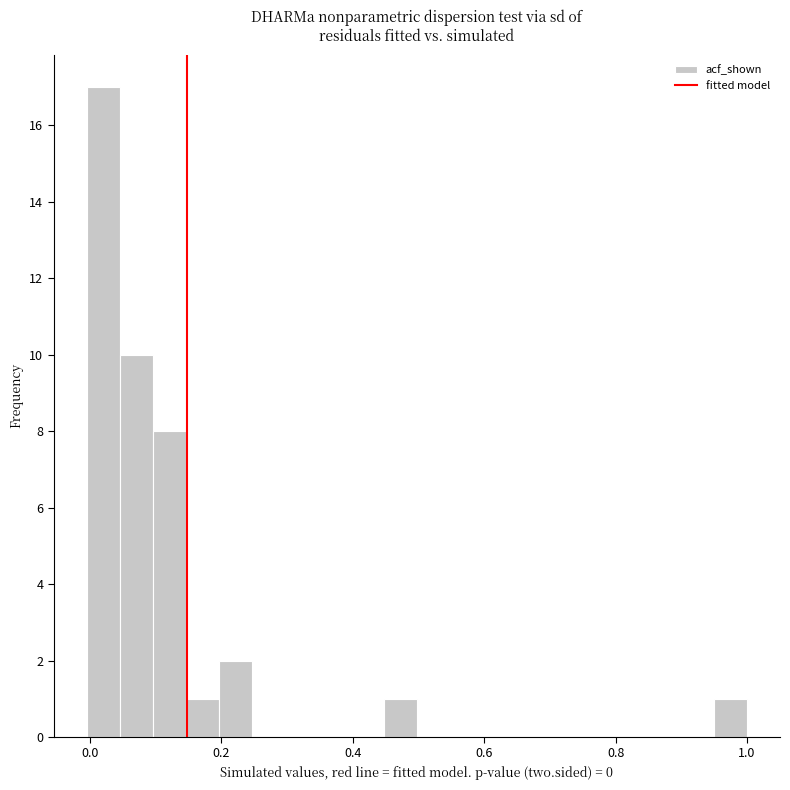

Around what value on the x-axis is the tallest bar? Give the approximate position of its centre, as read against the axis.

0.02